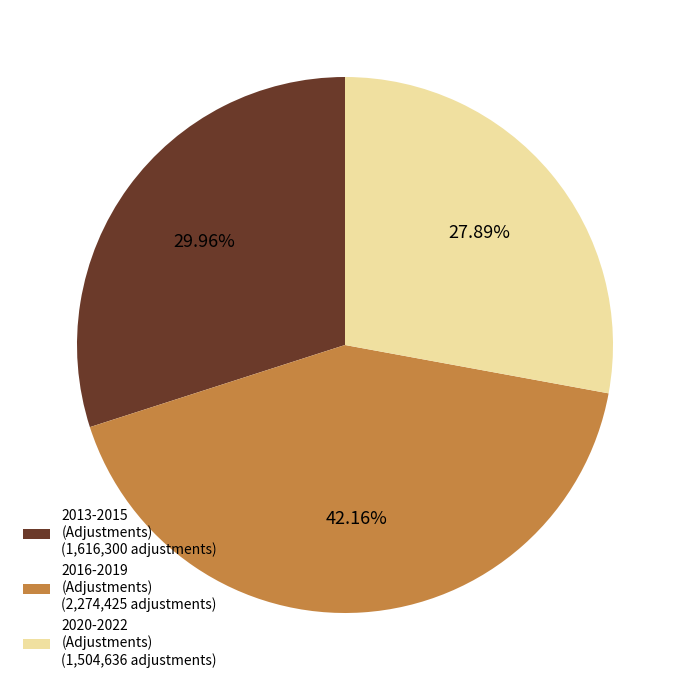

Is there a majority slice in this chart?

No